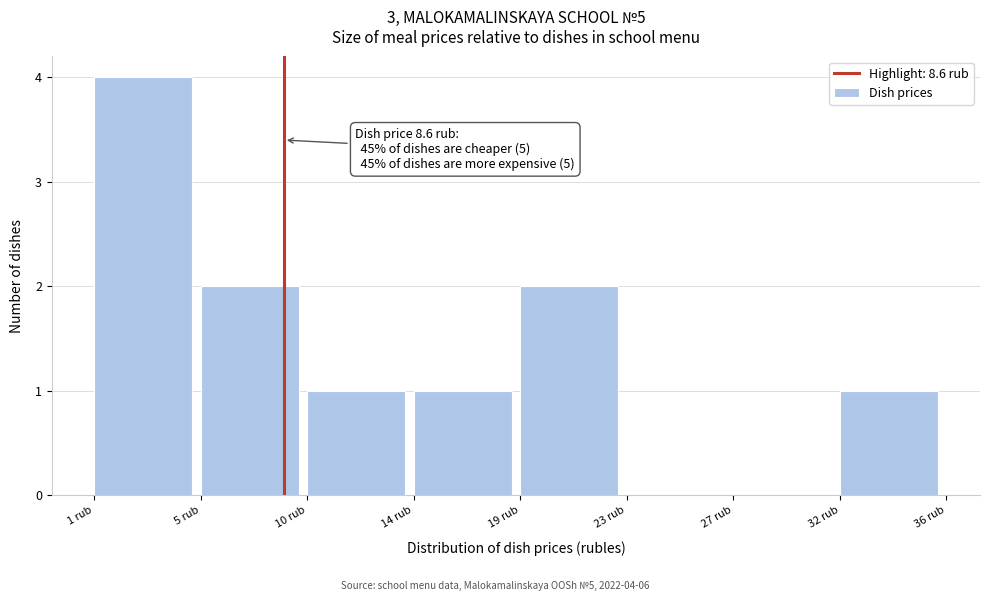

Reading left to right, extract all data points from this chart.

1 rub=4	5 rub=2	10 rub=1	14 rub=1	19 rub=2	23 rub=0	27 rub=0	32 rub=1